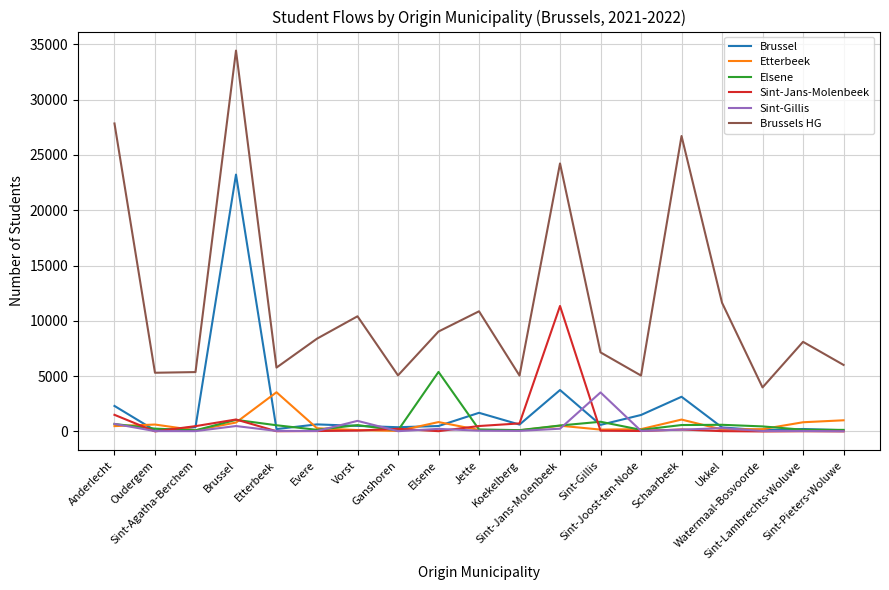

What is the sum of all Etterbeek values?

11347